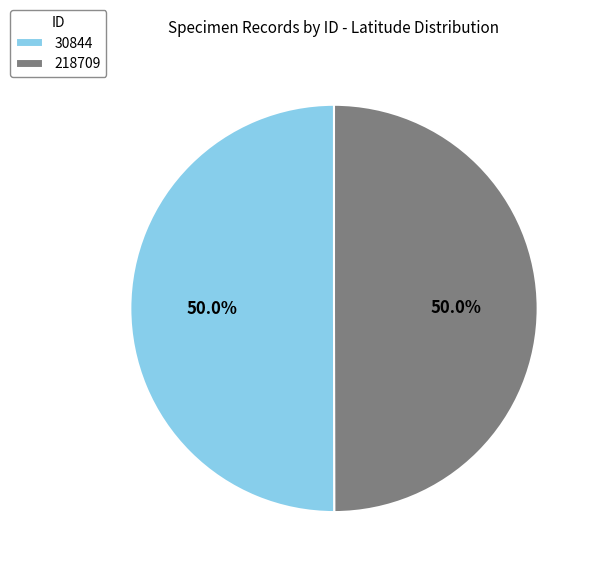

What is the ratio of the value at 30844 to the value at 218709?

1.0